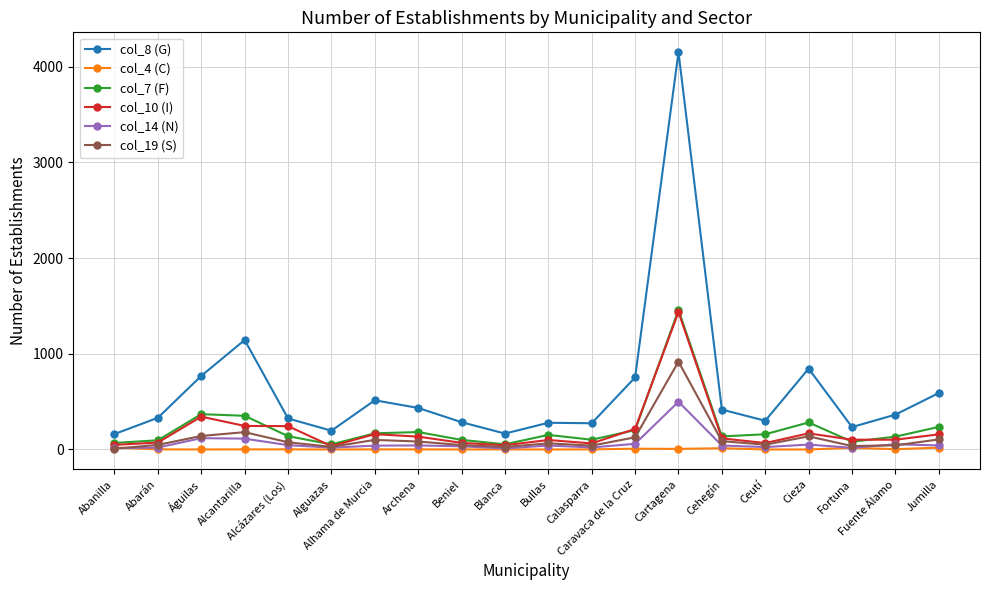

Which series has the largest range (max minus min)?

col_8 (G)